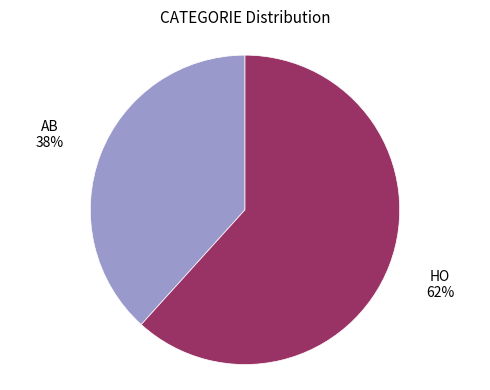

Is there any slice that represents more than half of the pie?

Yes